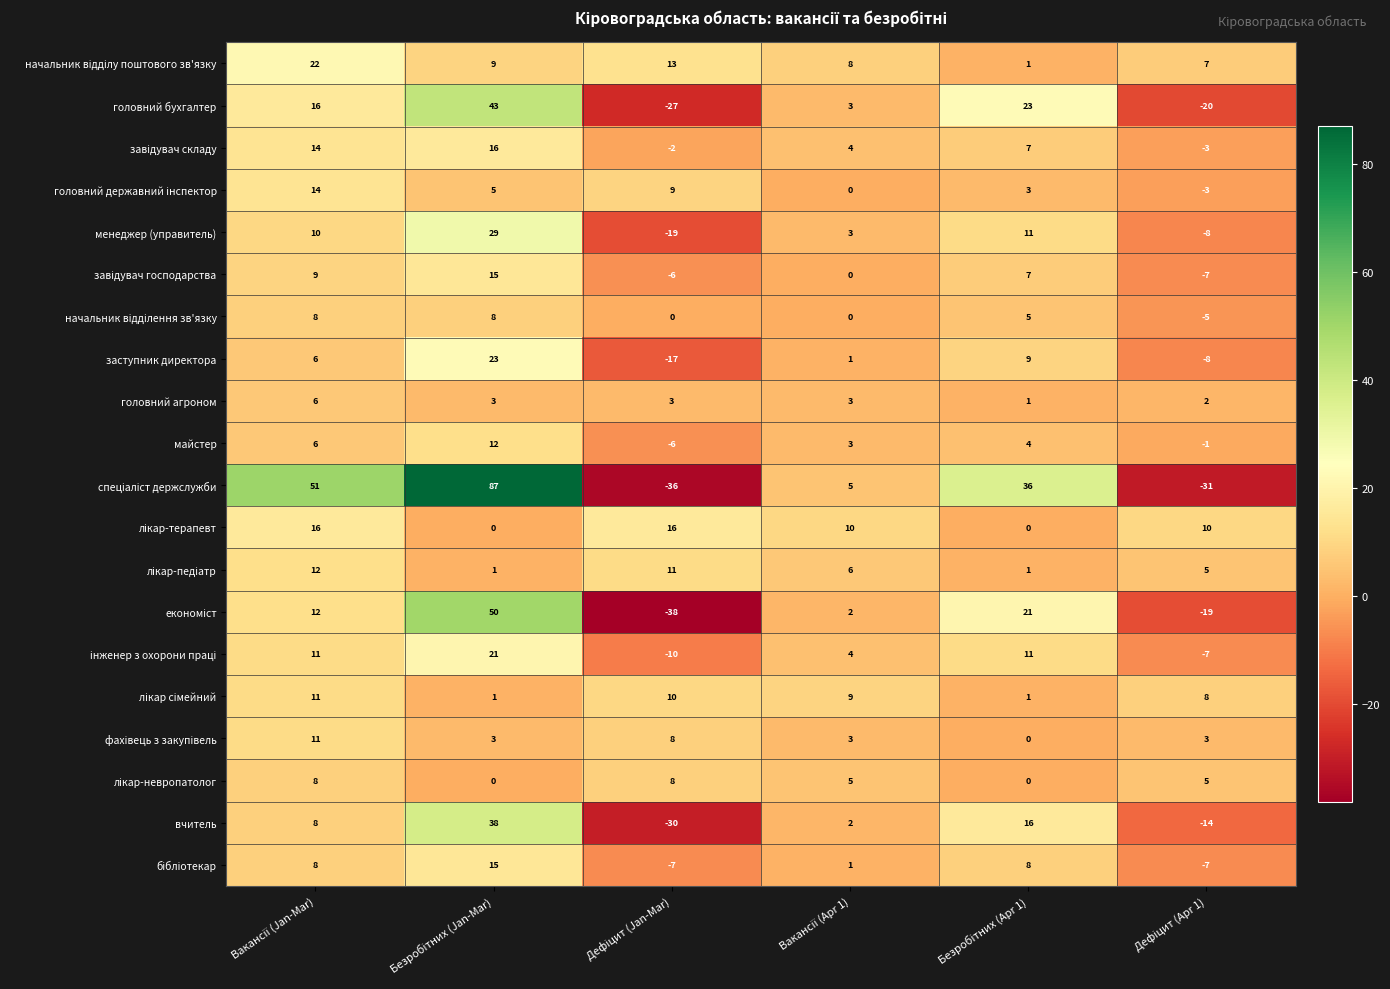

What is the difference between the second highest and second lowest values in the вчитель series?

30